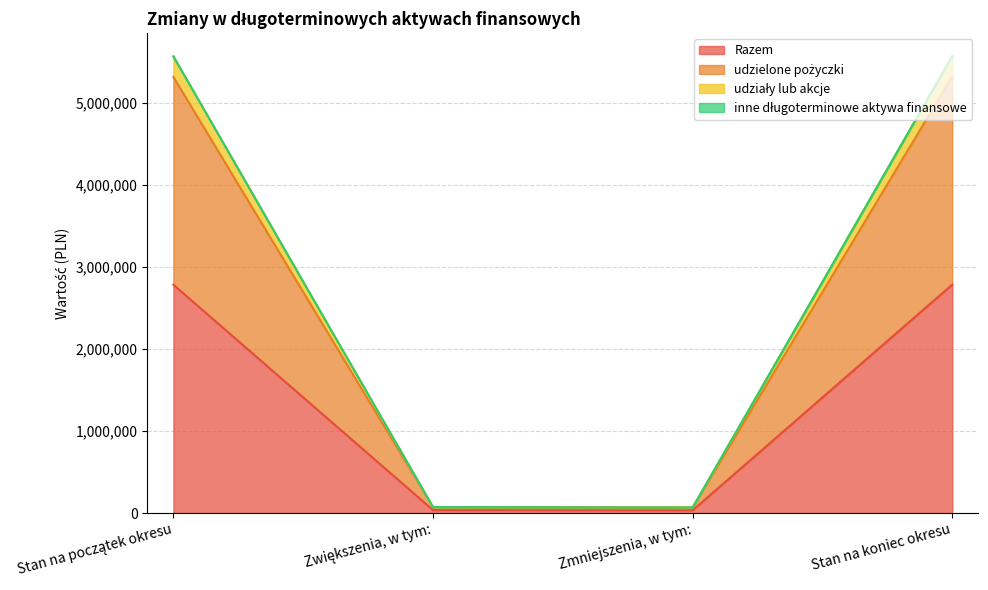

True or false: udzielone pożyczki and udziały lub akcje intersect in this chart.

False